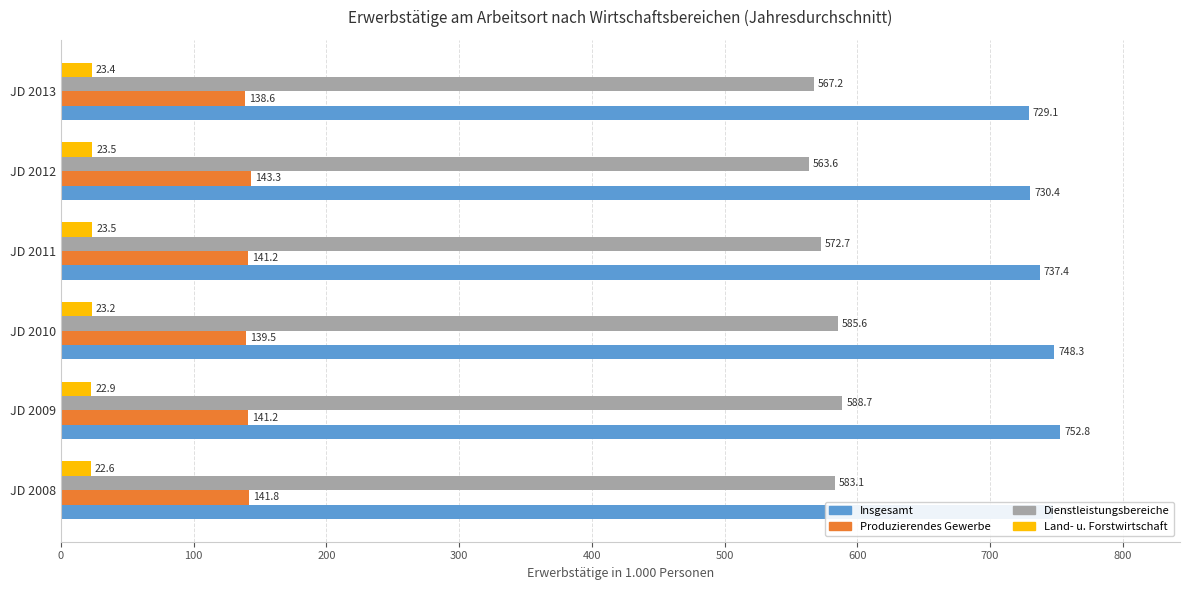

How many series are shown in this chart?

4